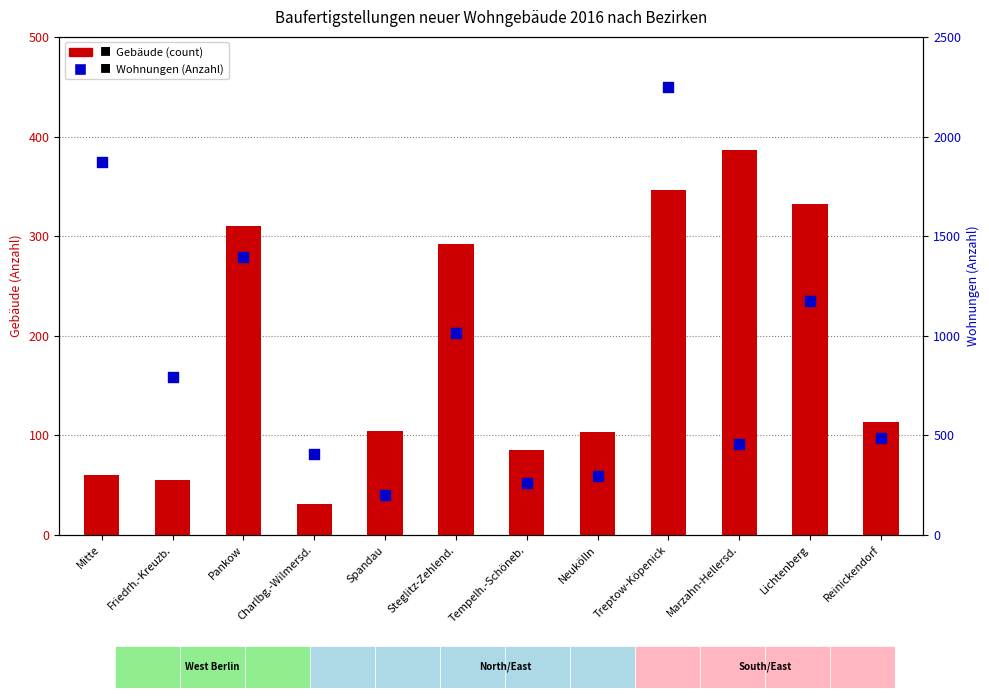

Is the value of Wohnungen (Anzahl) at Reinickendorf greater than the value of Gebäude (count) at Reinickendorf?

Yes